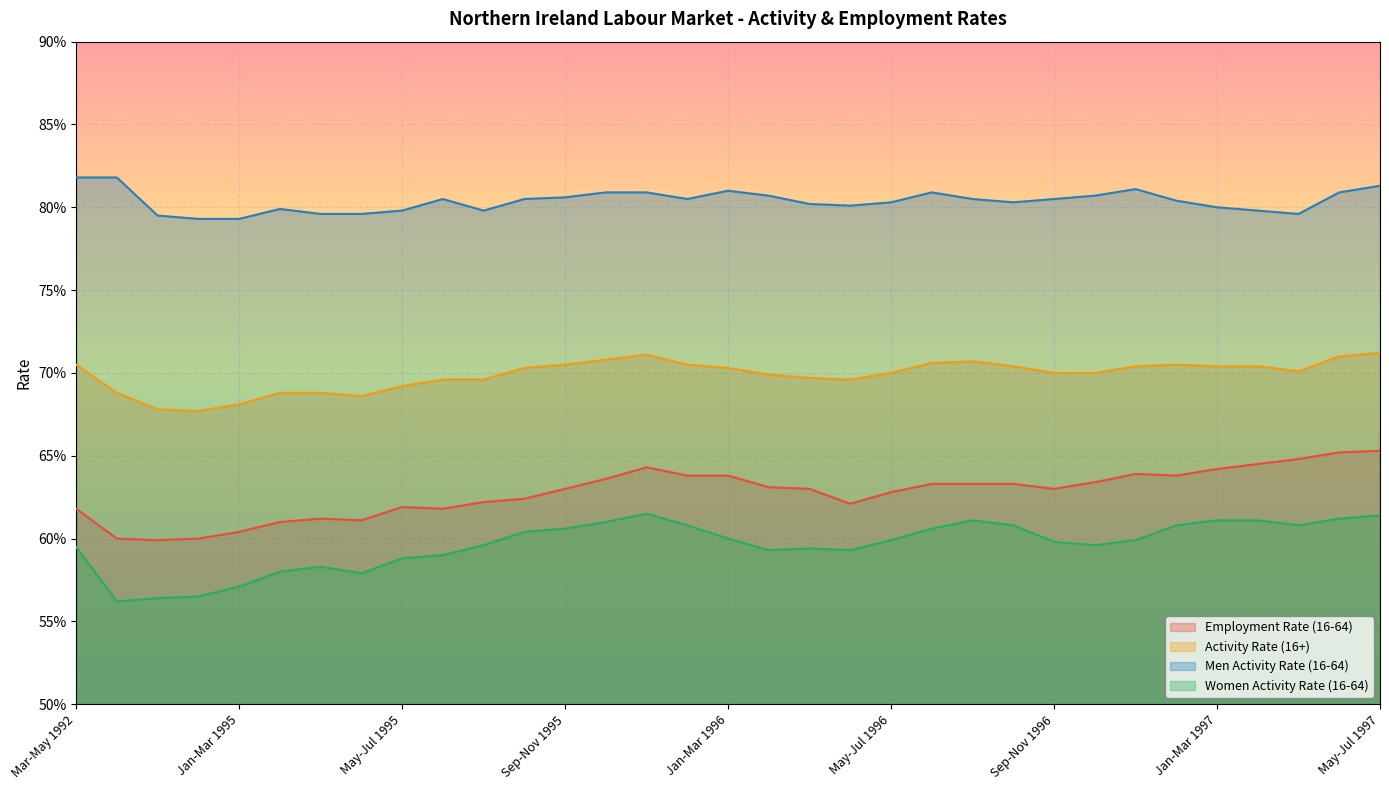

How many interior local valleys does the Men Activity Rate (16-64) series have?

5